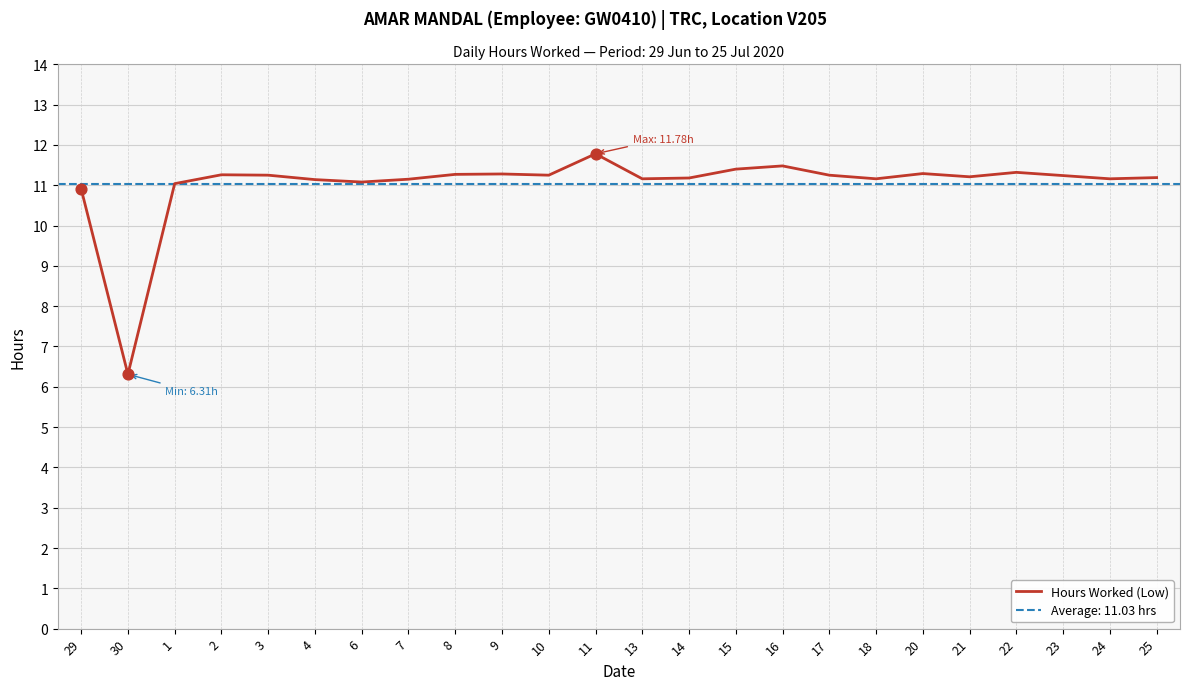

Approximately how many times larger is the value at 30 compared to 14?

0.6